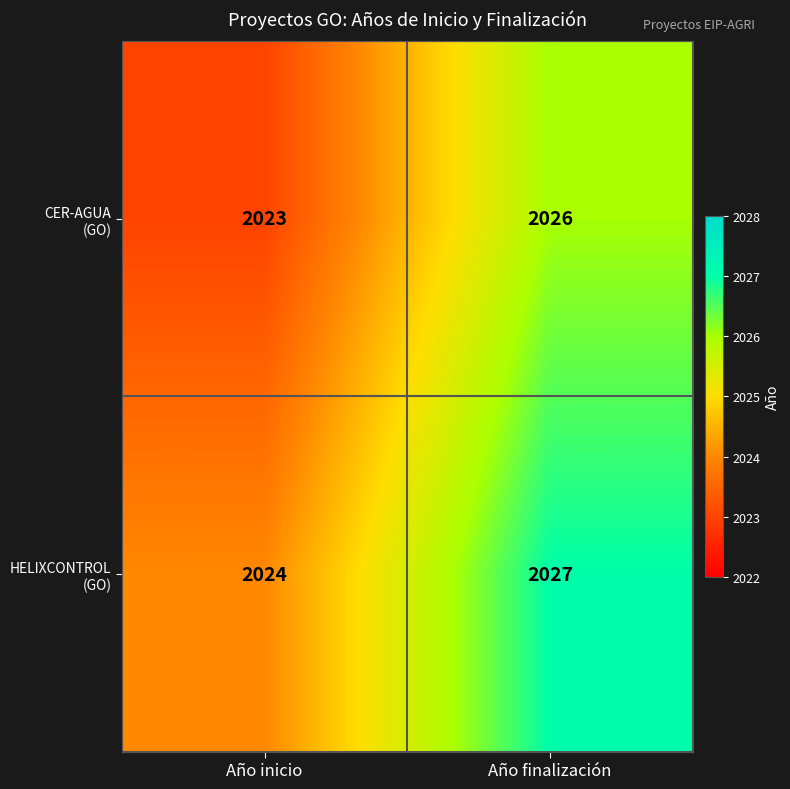

What is the maximum value shown in the chart?

2027